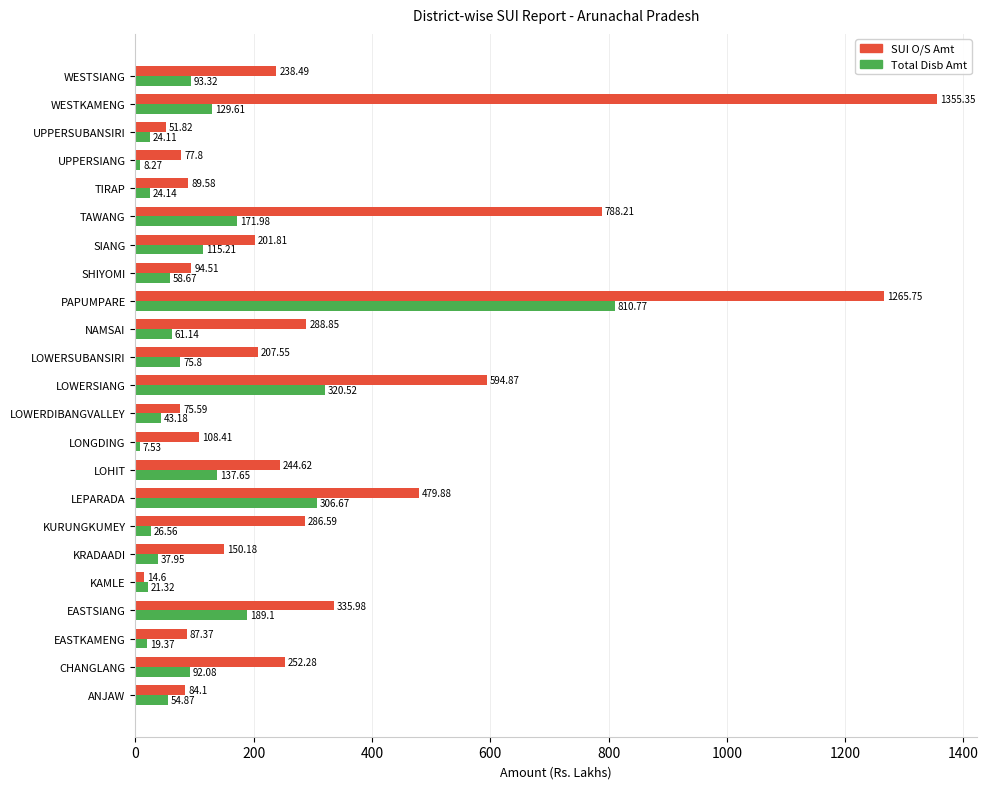

What is the difference between the highest and lowest values at LOHIT?

107.0